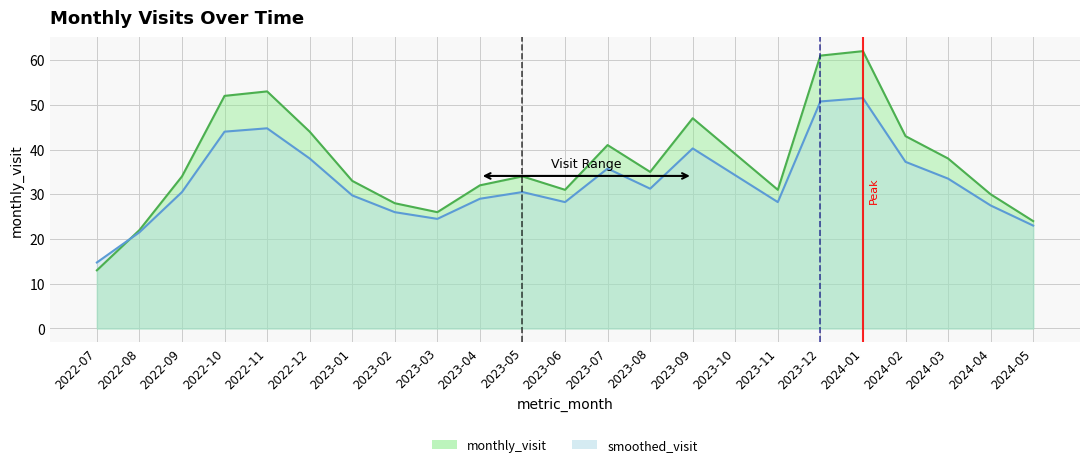

What is the minimum value shown in the chart?

13